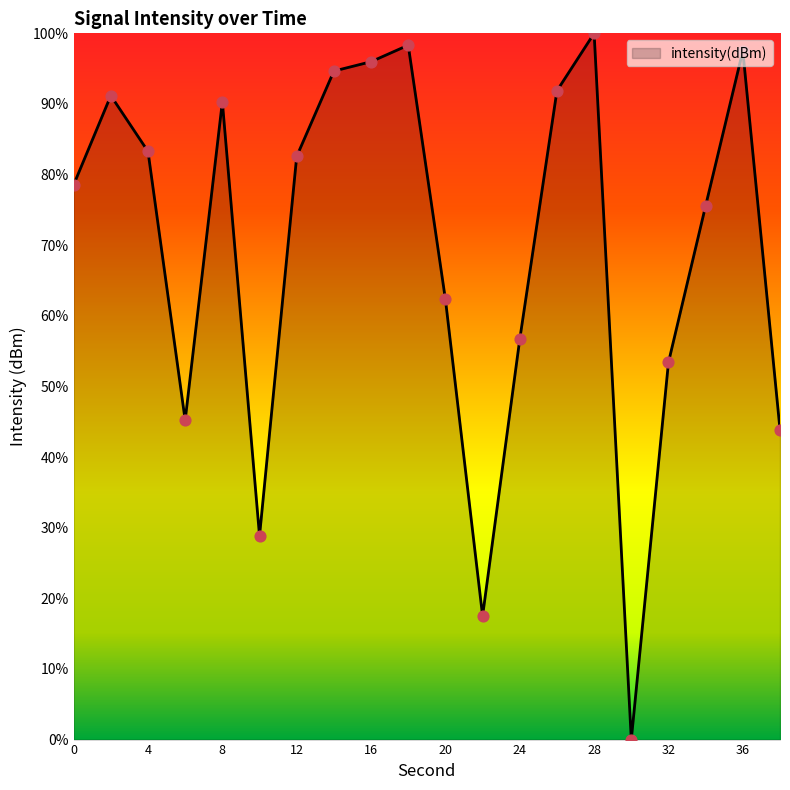

What is the difference between the maximum and minimum values?

100.0